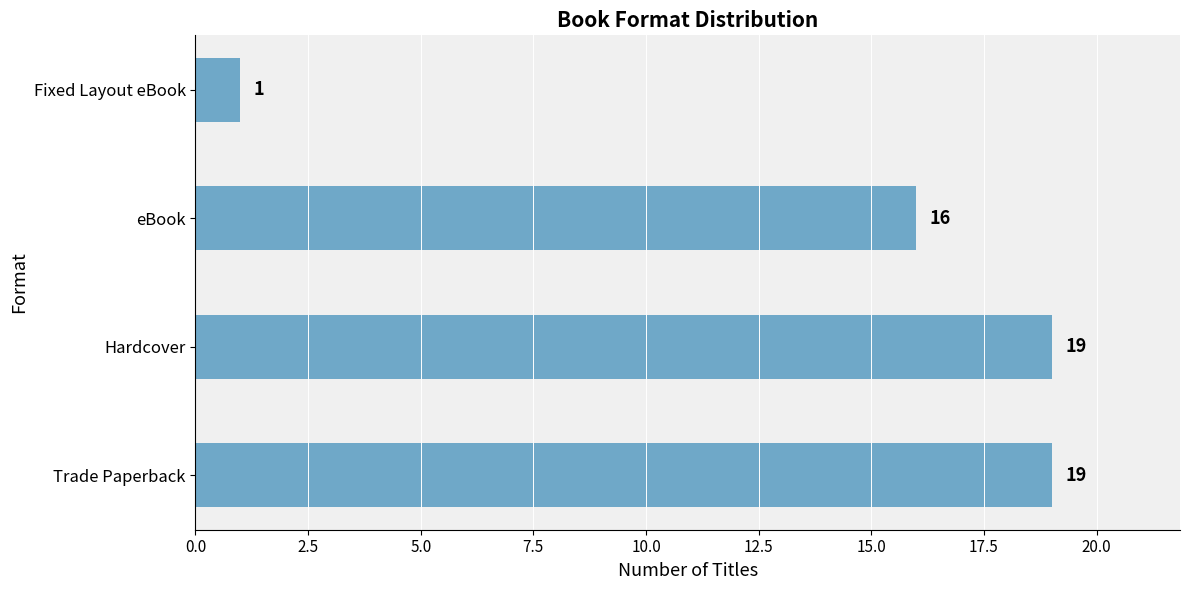

What is the difference between the maximum and minimum values?

18